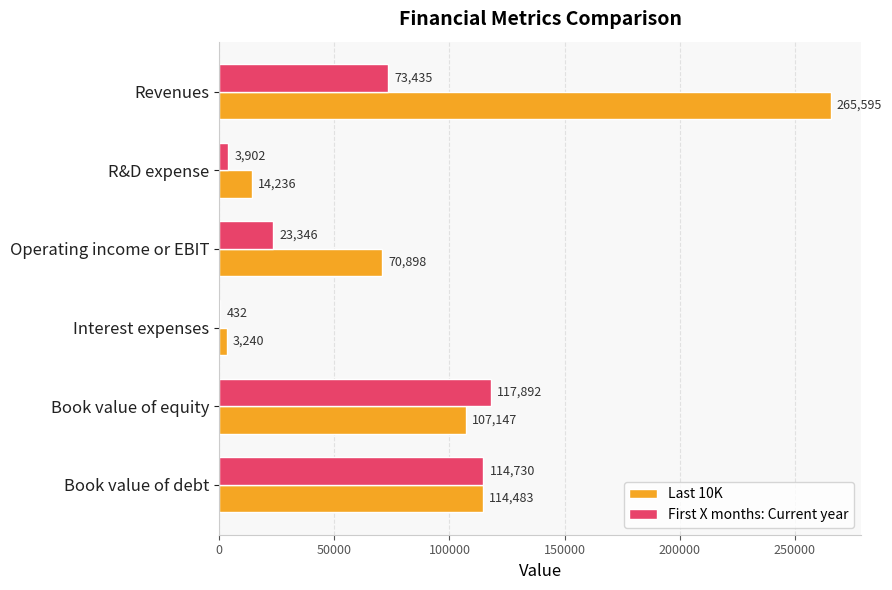

What value does the Last 10K series have at Interest expenses?

3240